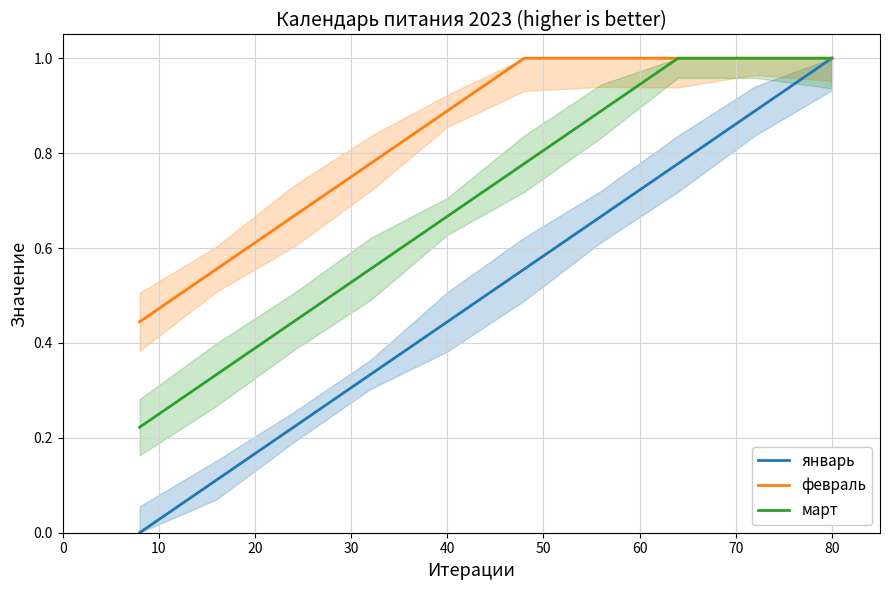

What is the difference between the second highest and minimum values in the январь series?

0.9